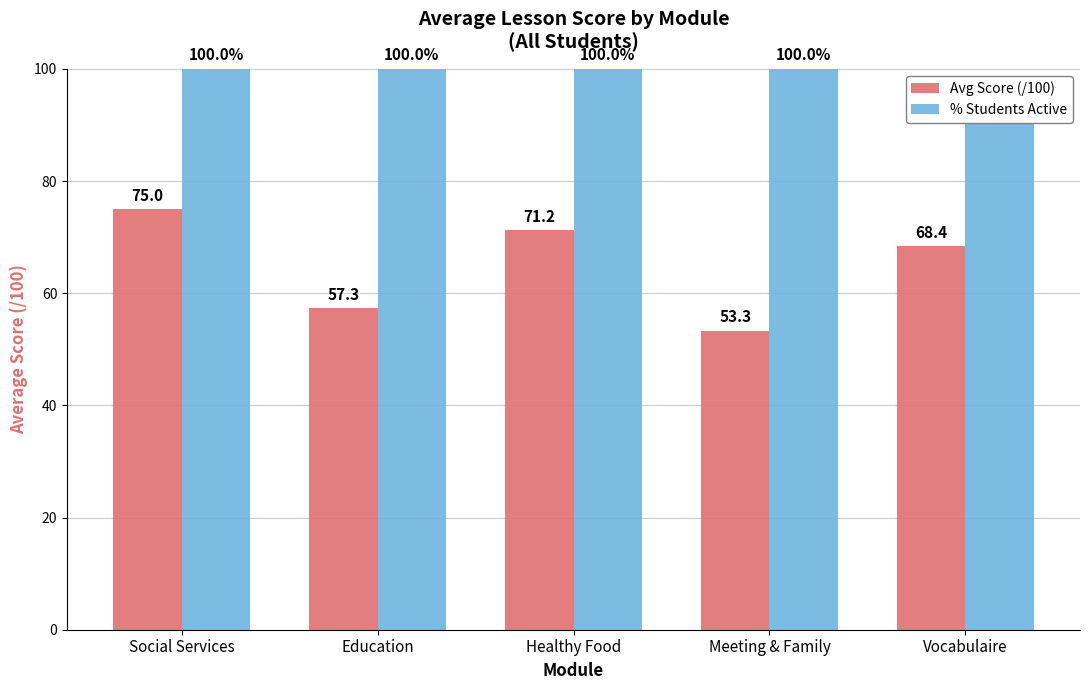

What is the minimum value shown in the chart?

53.3